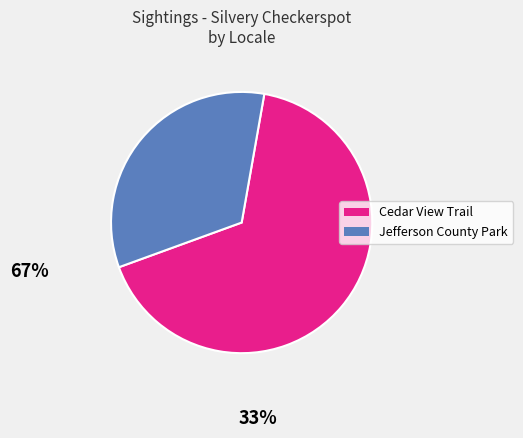

Is there any slice that represents more than half of the pie?

Yes